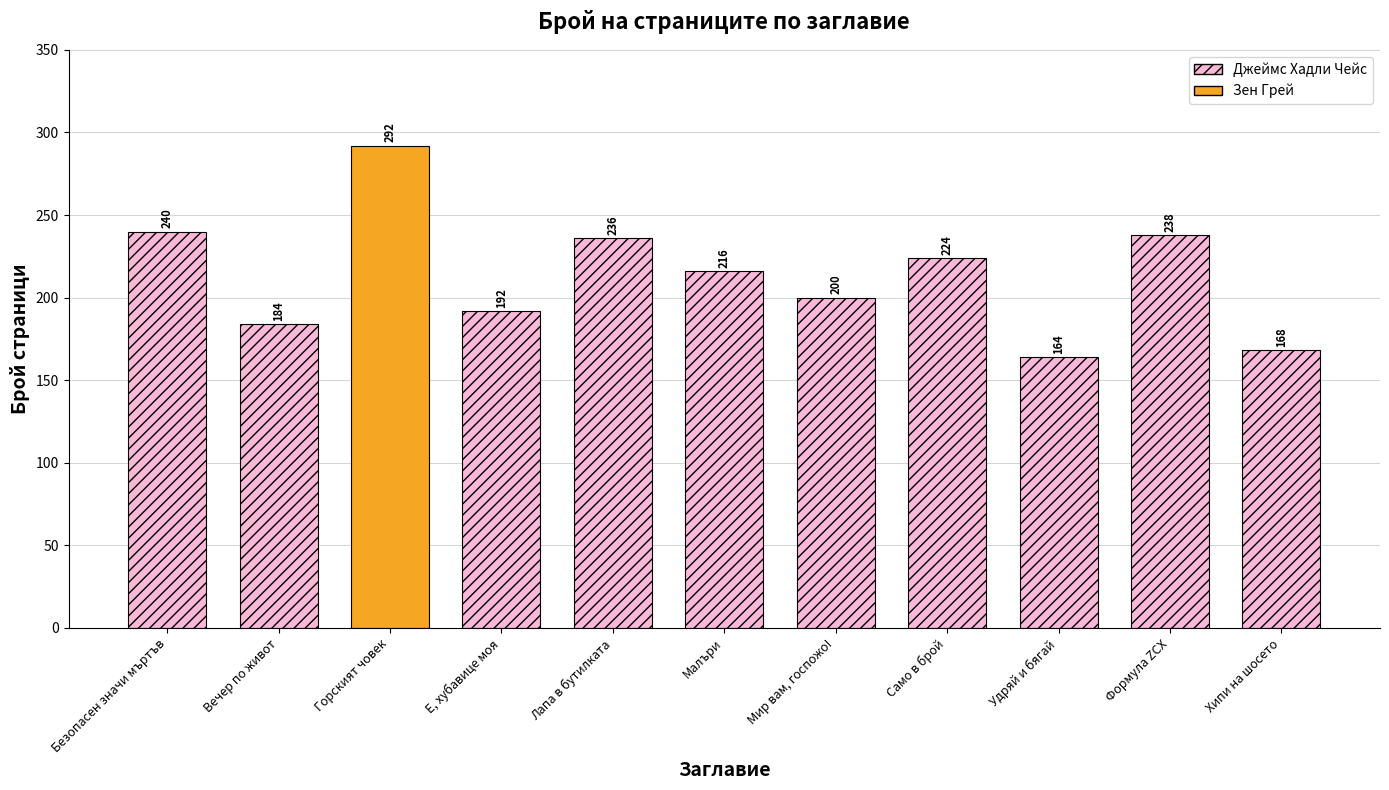

List the labels in order of value, smallest first.

Удряй и бягай, Хипи на шосето, Вечер по живот, Е, хубавице моя, Мир вам, госпожо!, Малъри, Само в брой, Лапа в бутилката, Формула ZCX, Безопасен значи мъртъв, Горският човек